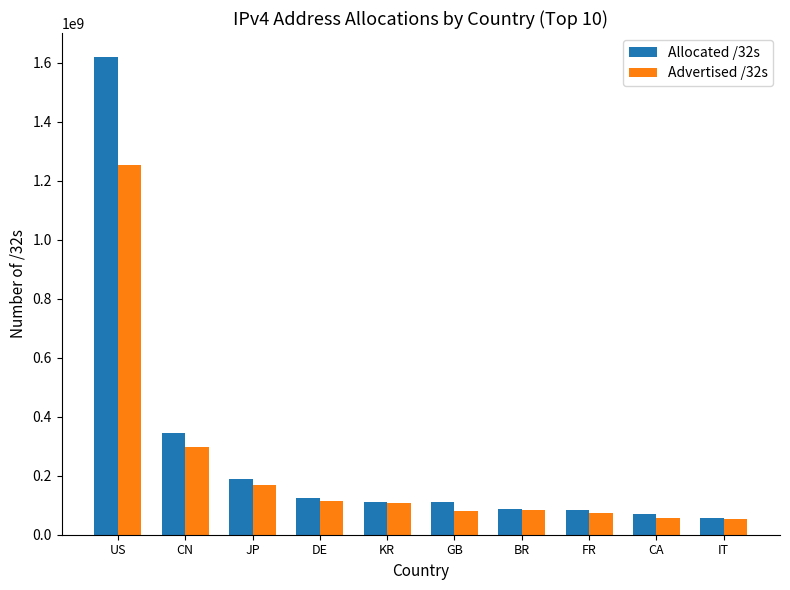

What is the total value across all series at BR?

172438272